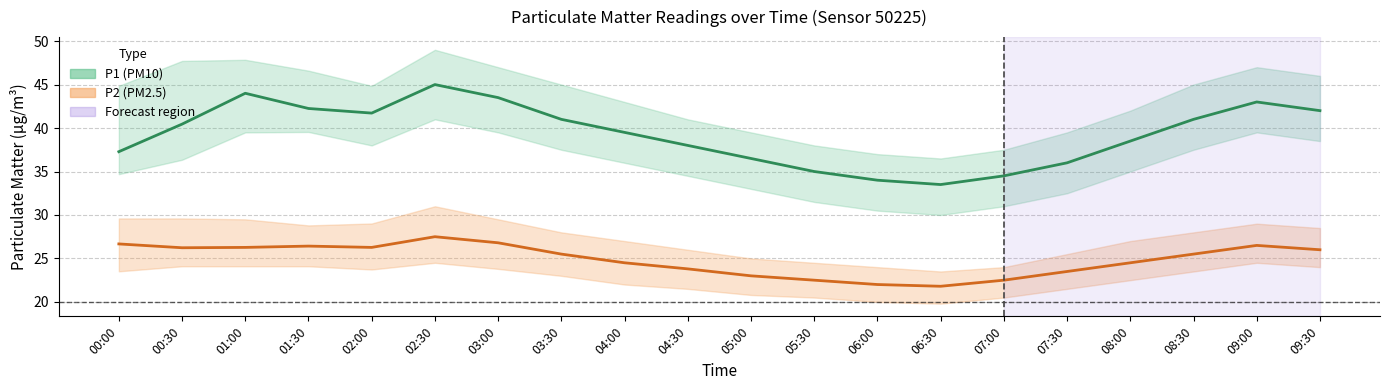

At which category does the chart reach its peak across all series?

02:30